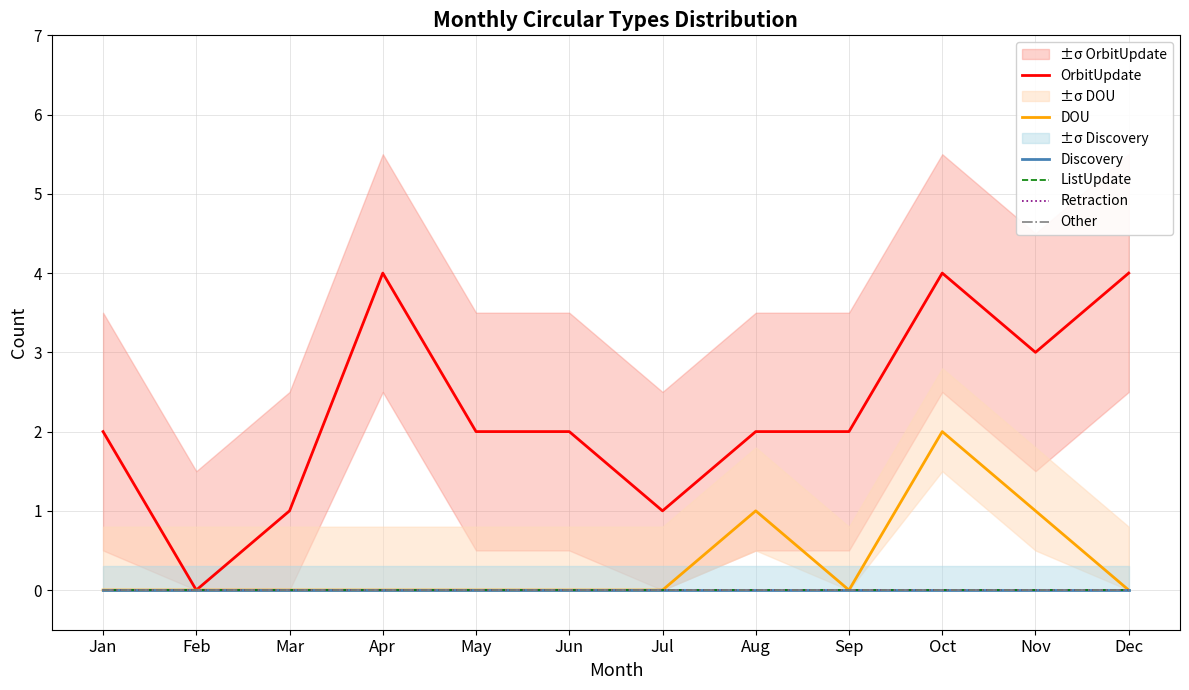

Reading left to right, transcribe all the data shown in this chart.

OrbitUpdate: 2	0	1	4	2	2	1	2	2	4	3	4
DOU: 0	0	0	0	0	0	0	1	0	2	1	0
Discovery: 0	0	0	0	0	0	0	0	0	0	0	0
ListUpdate: 0	0	0	0	0	0	0	0	0	0	0	0
Retraction: 0	0	0	0	0	0	0	0	0	0	0	0
Other: 0	0	0	0	0	0	0	0	0	0	0	0